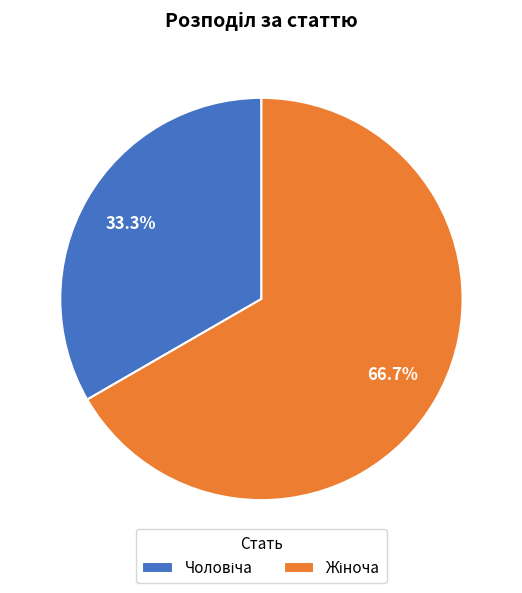

Is there any slice that represents more than half of the pie?

Yes